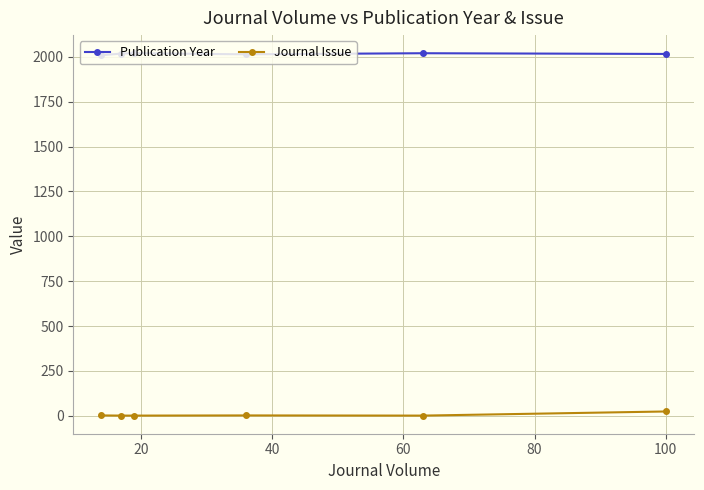

True or false: Publication Year and Journal Issue intersect in this chart.

False